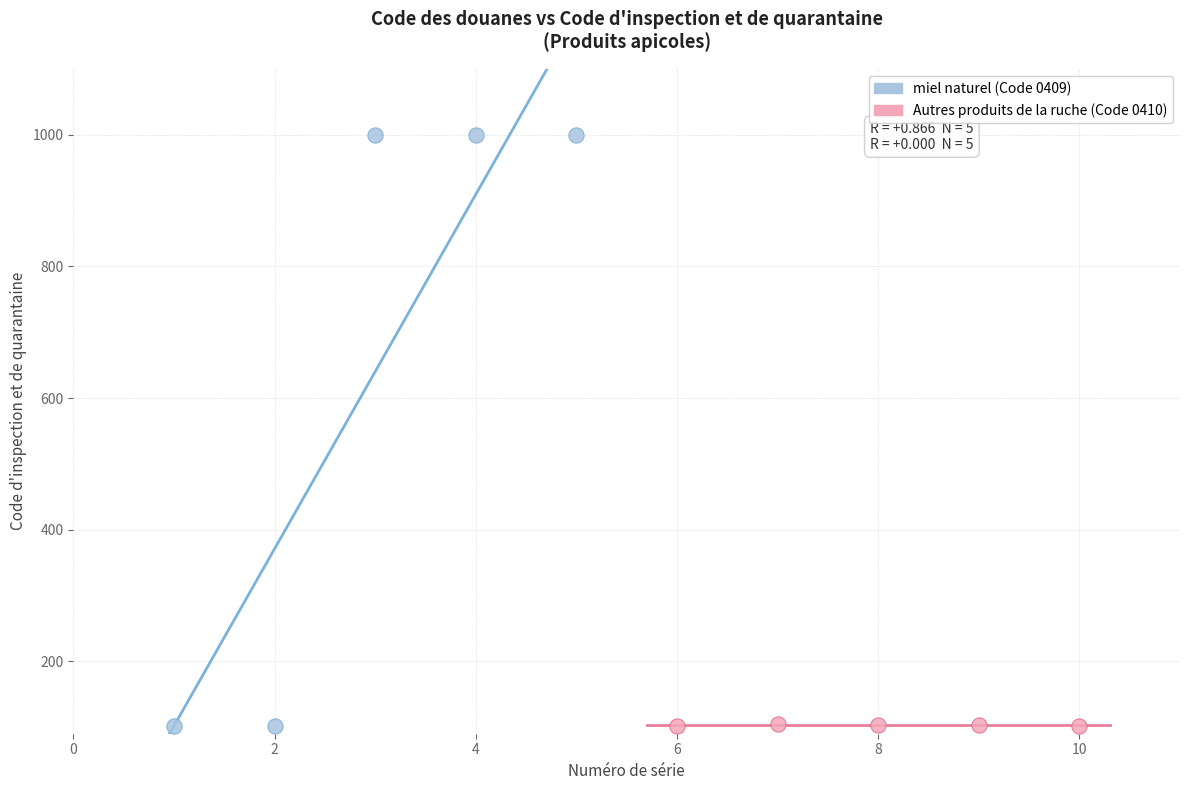

What are all the series names shown in the legend?

miel naturel (Code 0409), Autres produits de la ruche (Code 0410)